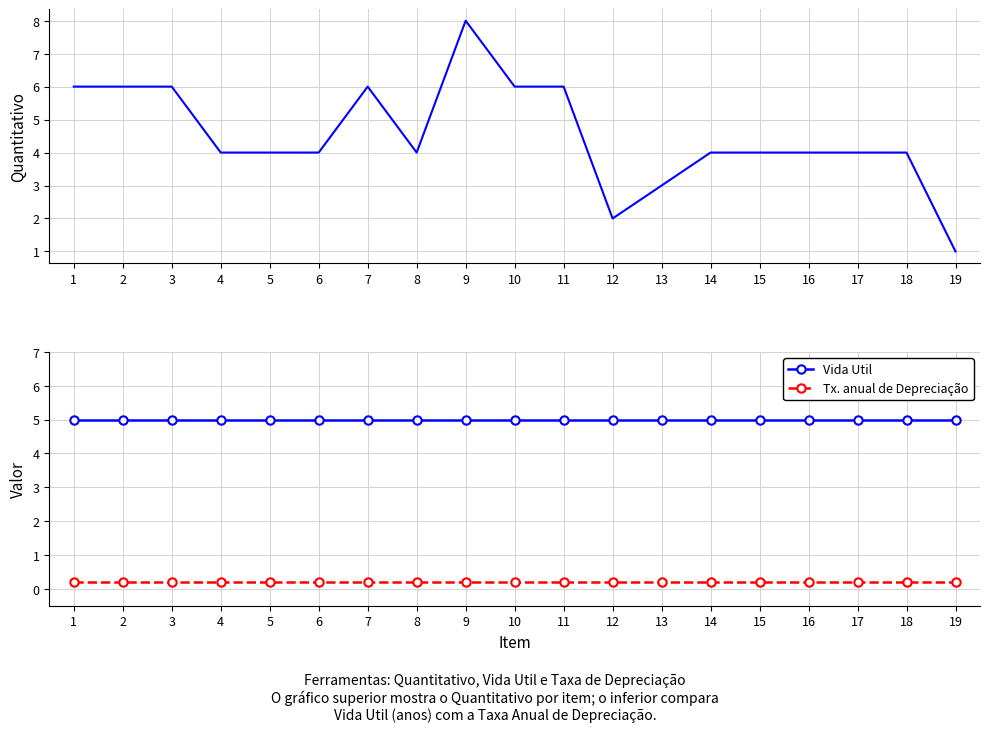

Which category has the lowest value in the Vida Util series?

1